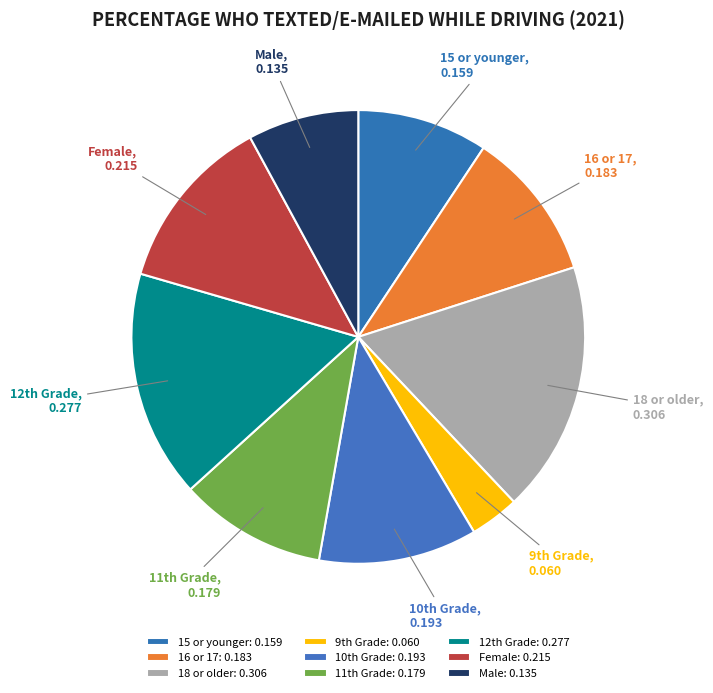

Between Female and 18 or older, which is larger?

18 or older